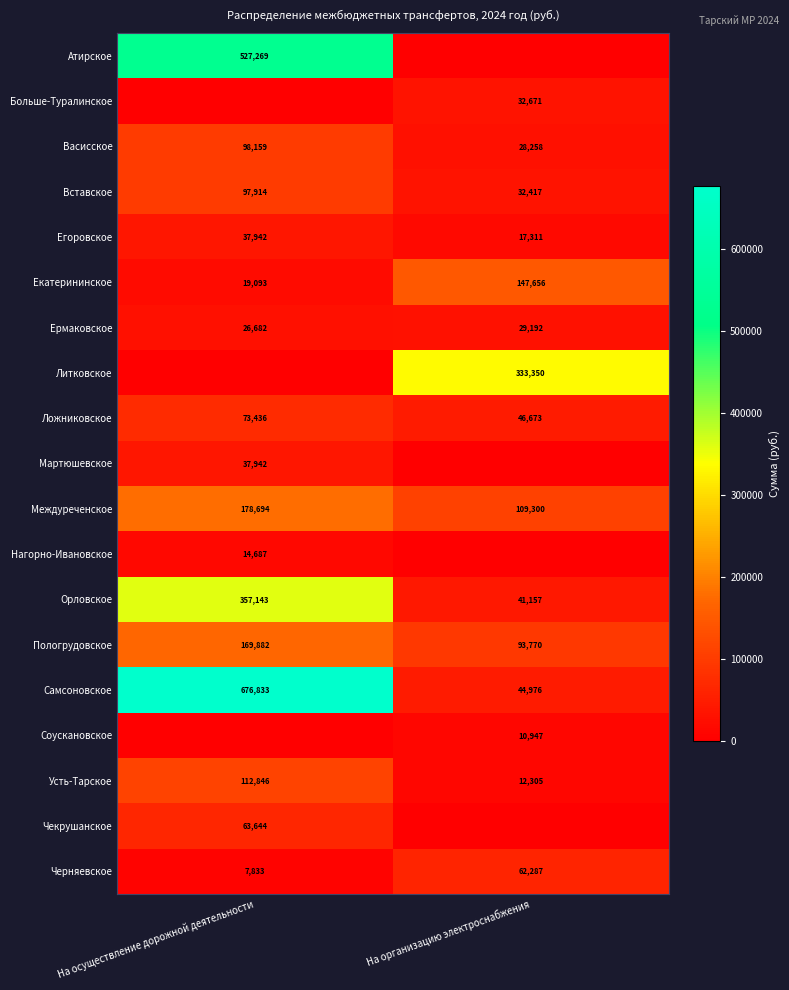

What is the difference between the Междуреченское values at На организацию электроснабжения and На осуществление дорожной деятельности?

69394